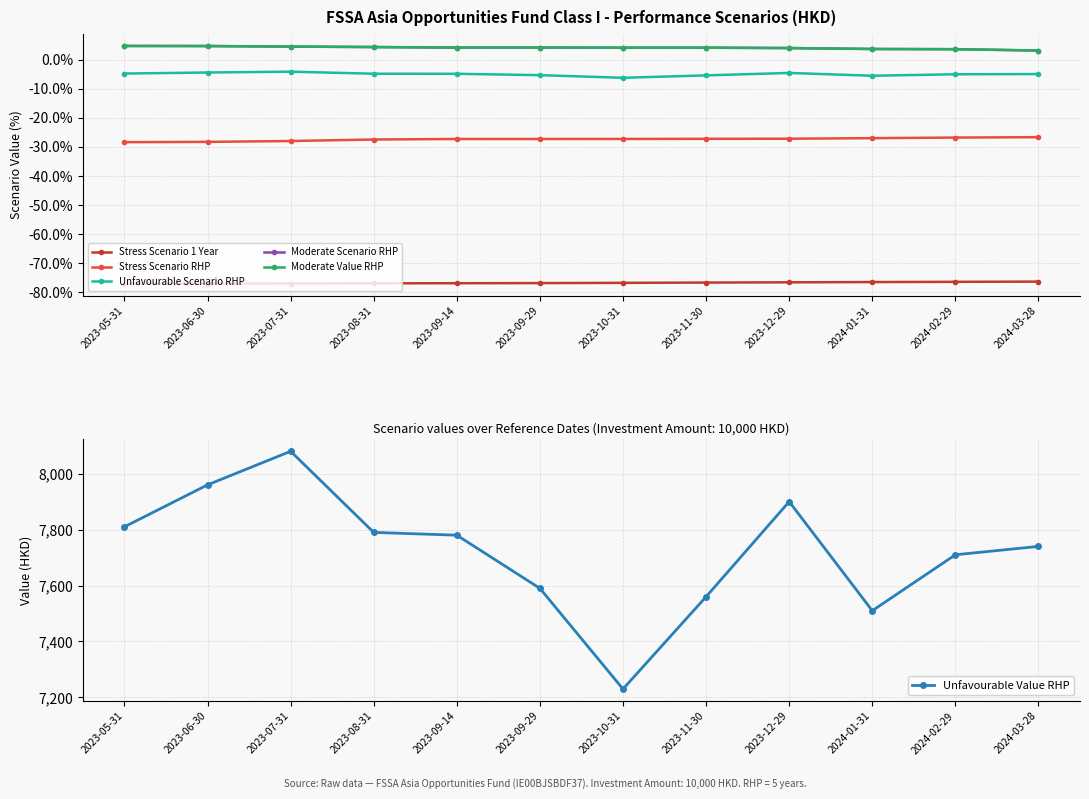

True or false: Stress Scenario RHP has more than 0 points higher than both neighbors.

False